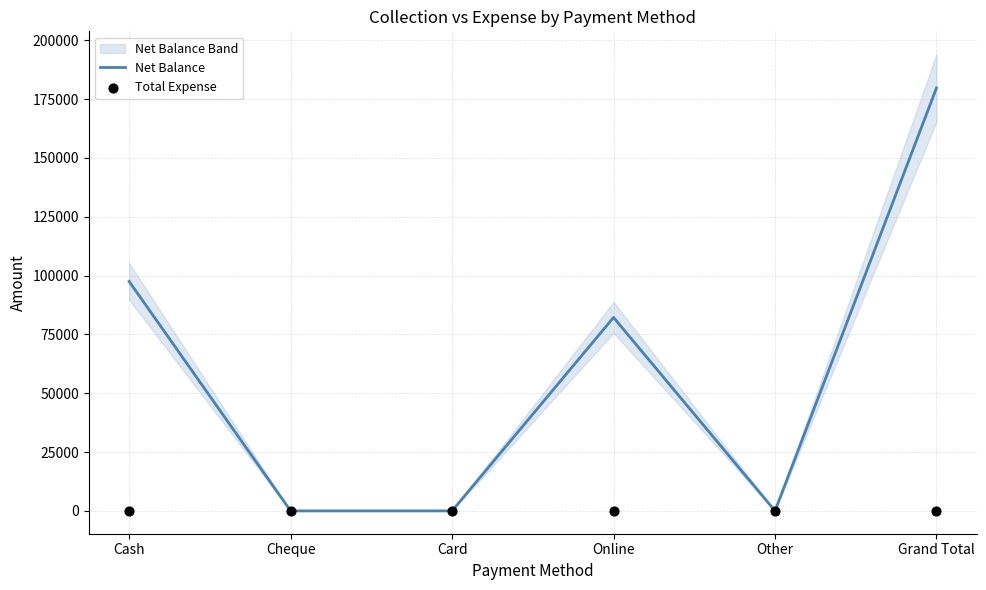

Which series reaches the minimum Y coordinate?

Net Balance